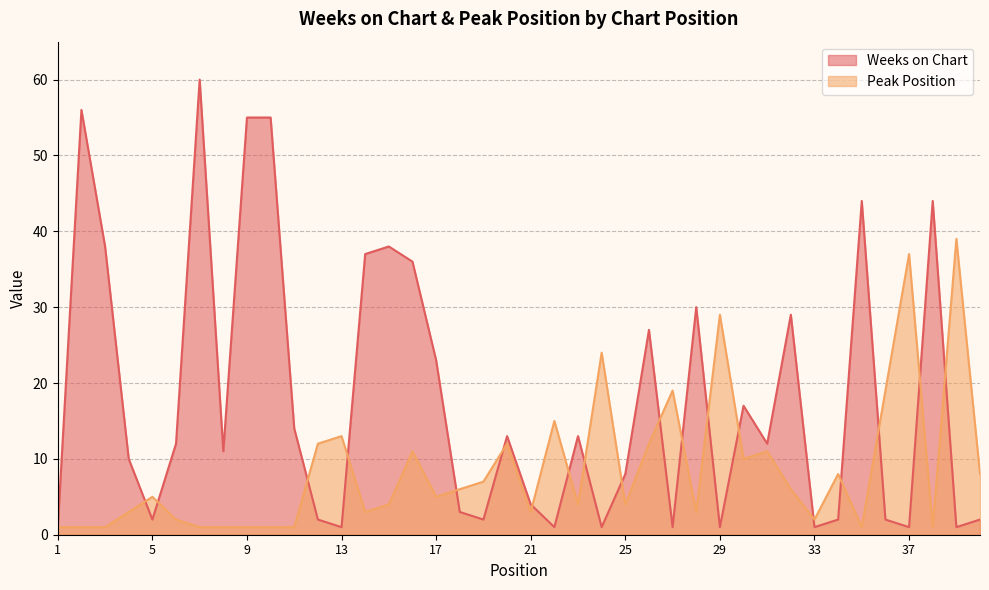

Which has a higher value, 9 or 16?

9